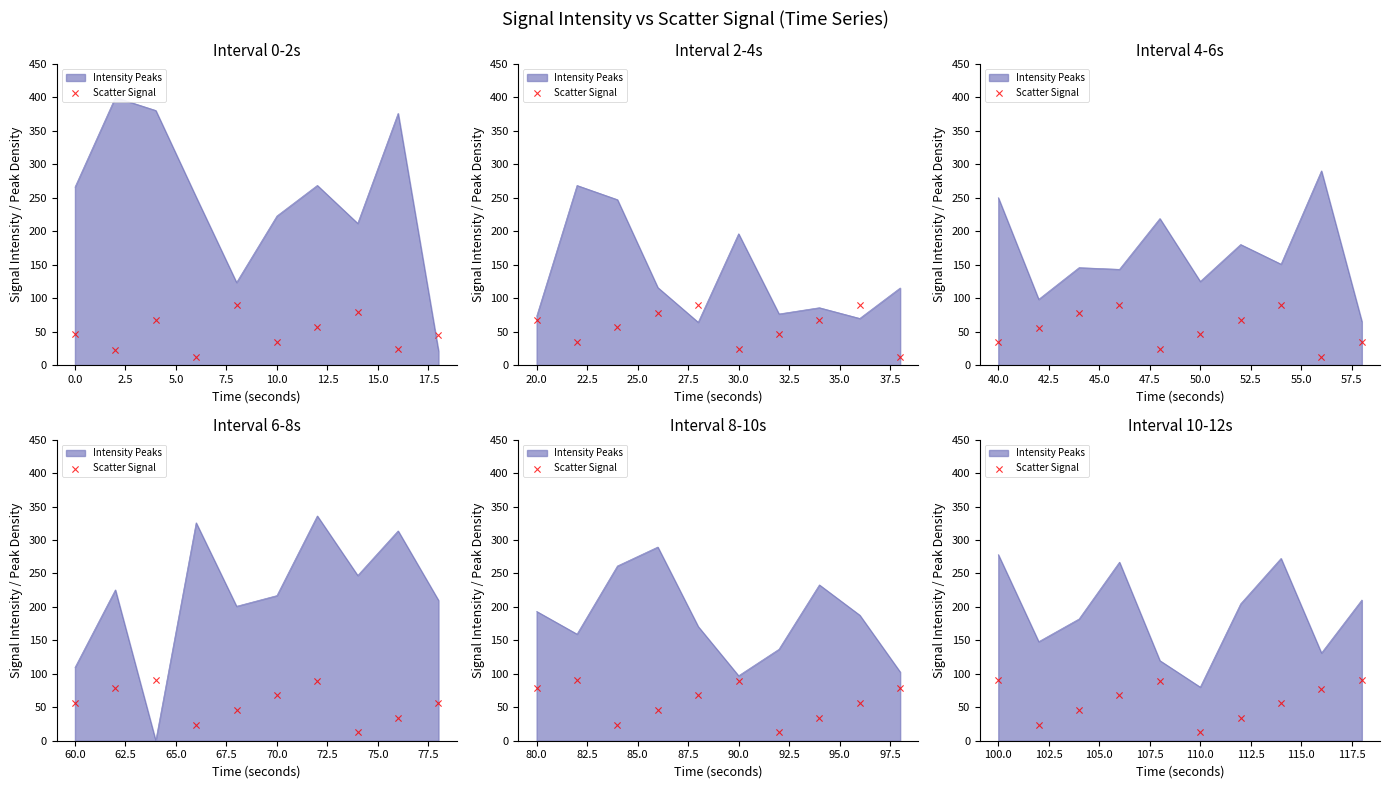

What is the change in value from 0.0 to 7.5?

+65.7